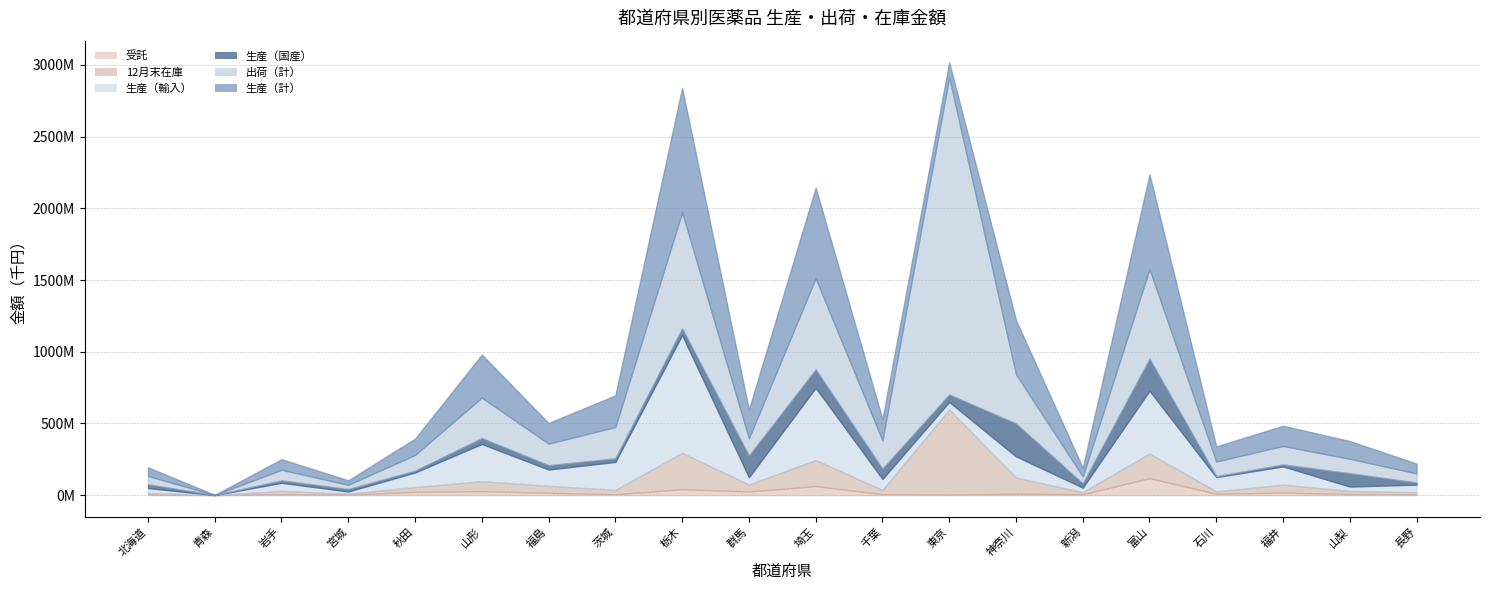

At which category does 生産（輸入） reach its first local valley?

青森